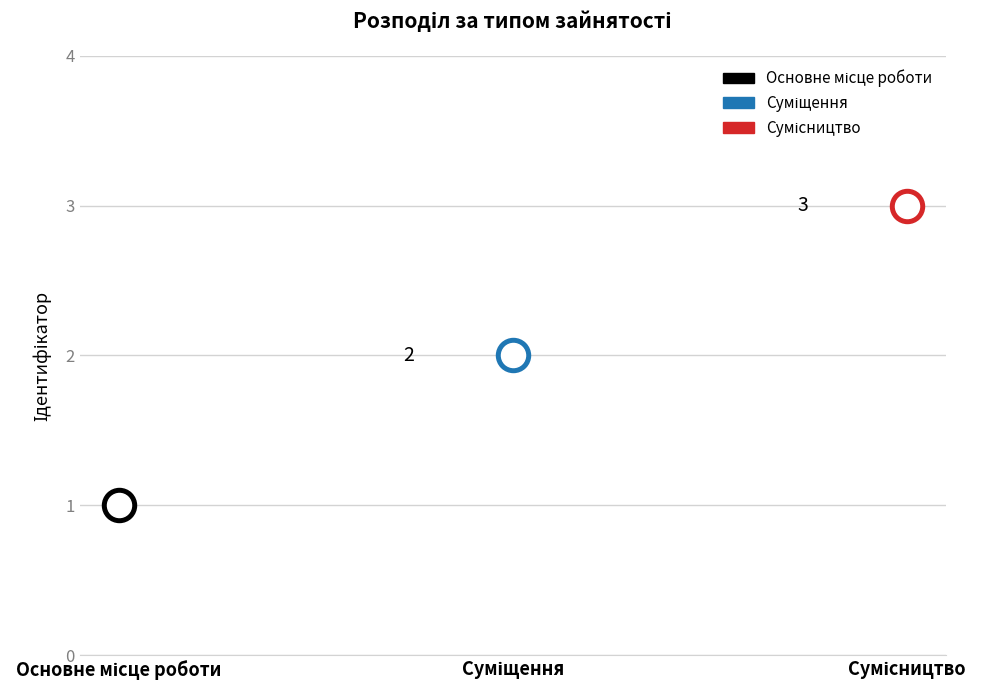

Between Основне місце роботи and Сумісництво, which is larger?

Сумісництво